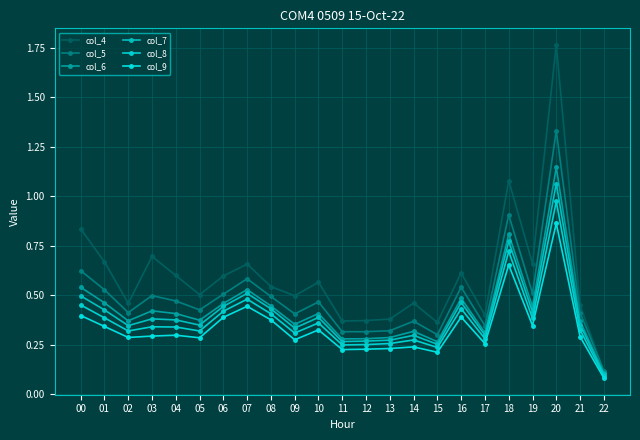

List the series in order of their peak value, lowest first.

col_9, col_8, col_7, col_6, col_5, col_4